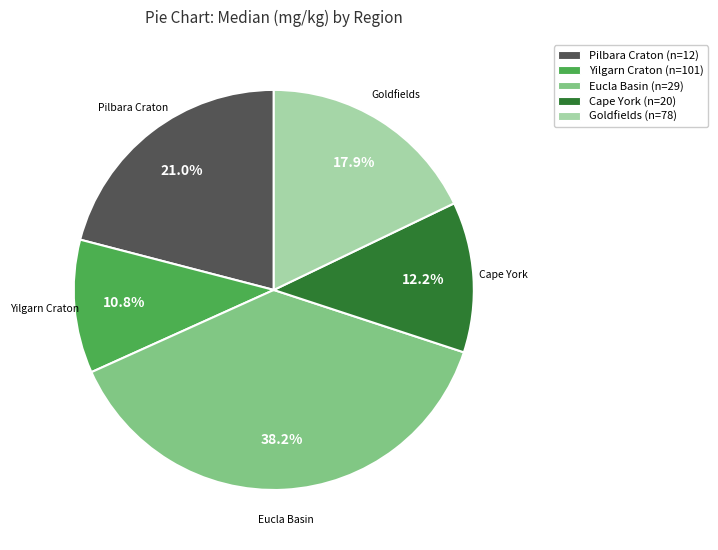

How many slices are in this pie chart?

5